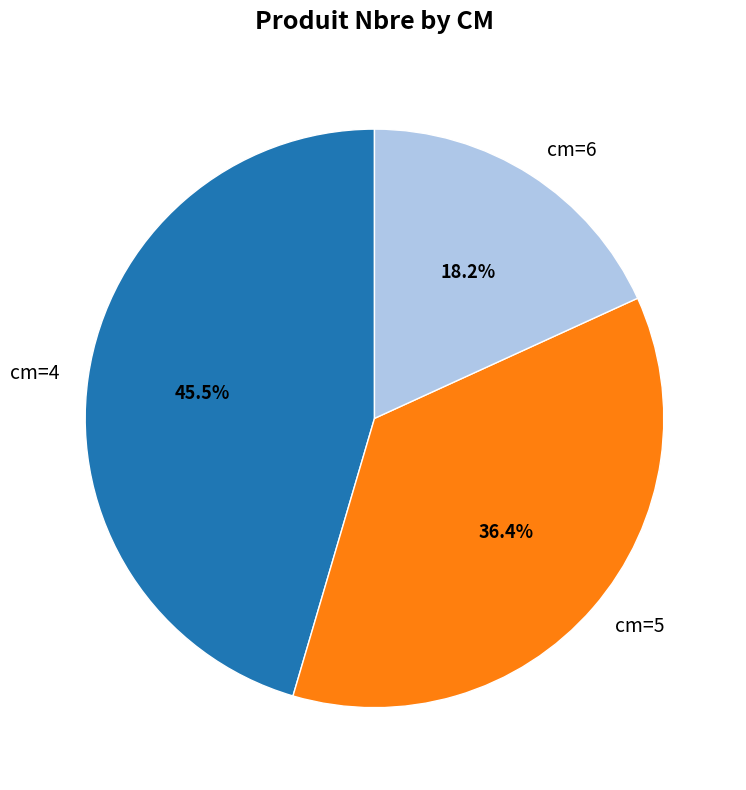

Does any single category account for the majority?

No